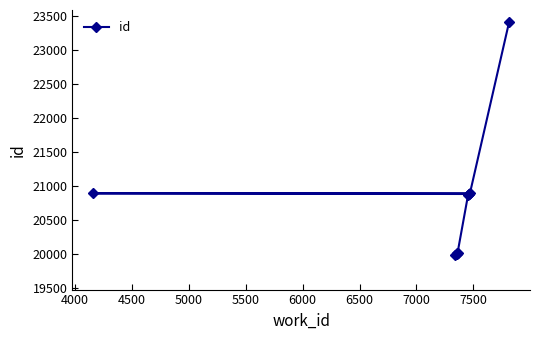

How many lines are shown in the chart?

1